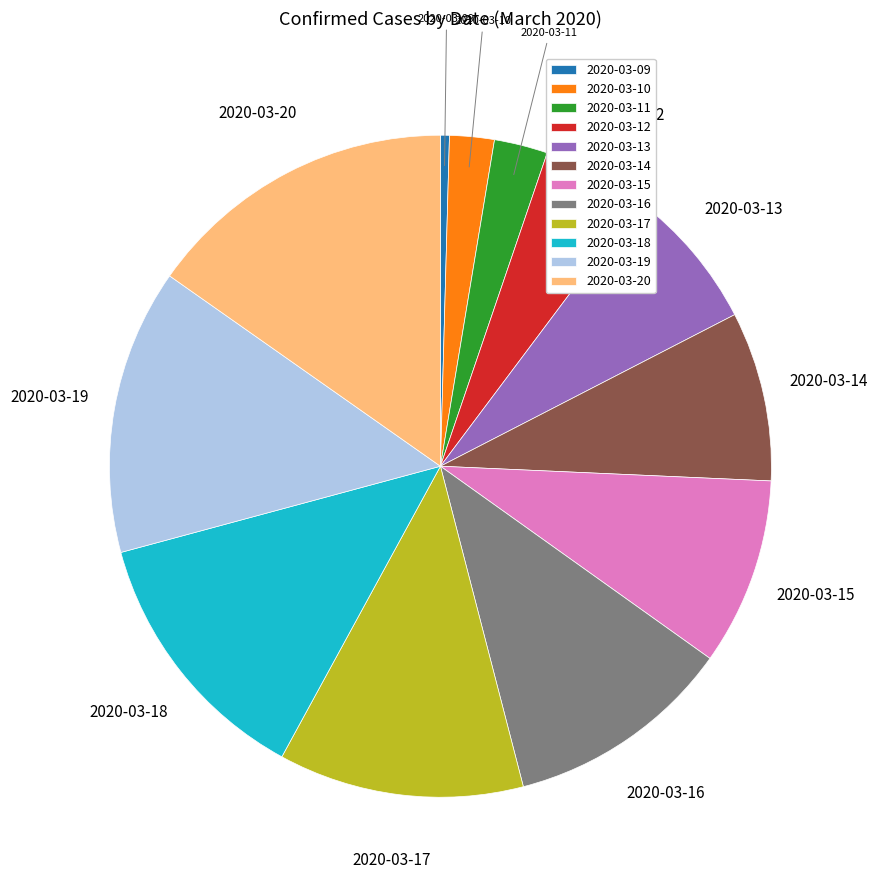

Is the sum of 2020-03-20 and 2020-03-09 greater than half?

No